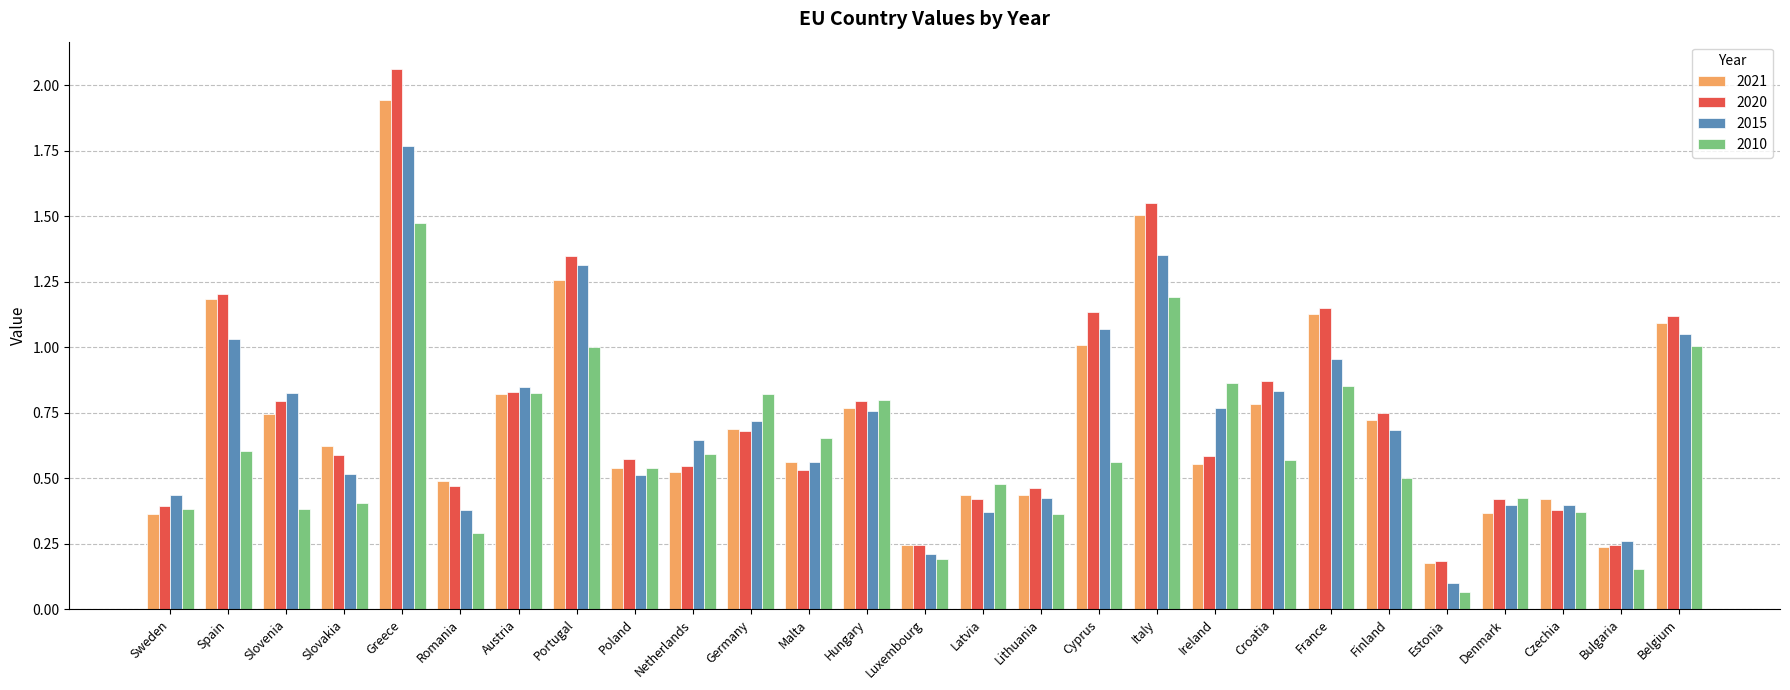

The value of 2010 at Estonia is 0.0. True or false?

False